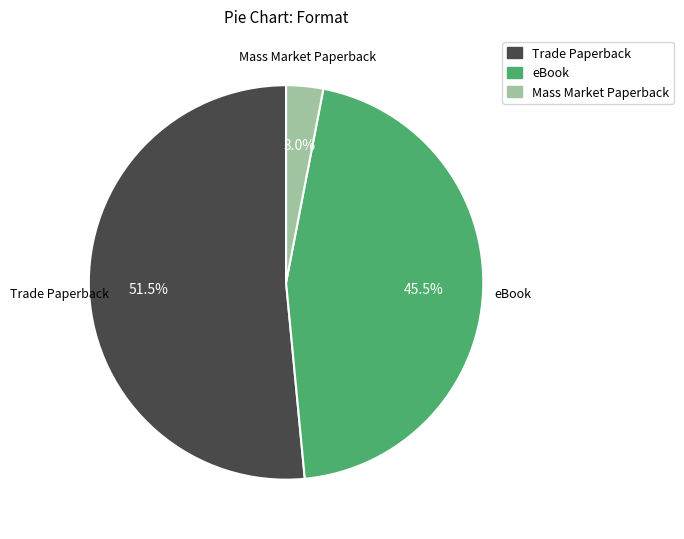

Approximately how many times larger is the value at Trade Paperback compared to eBook?

1.1